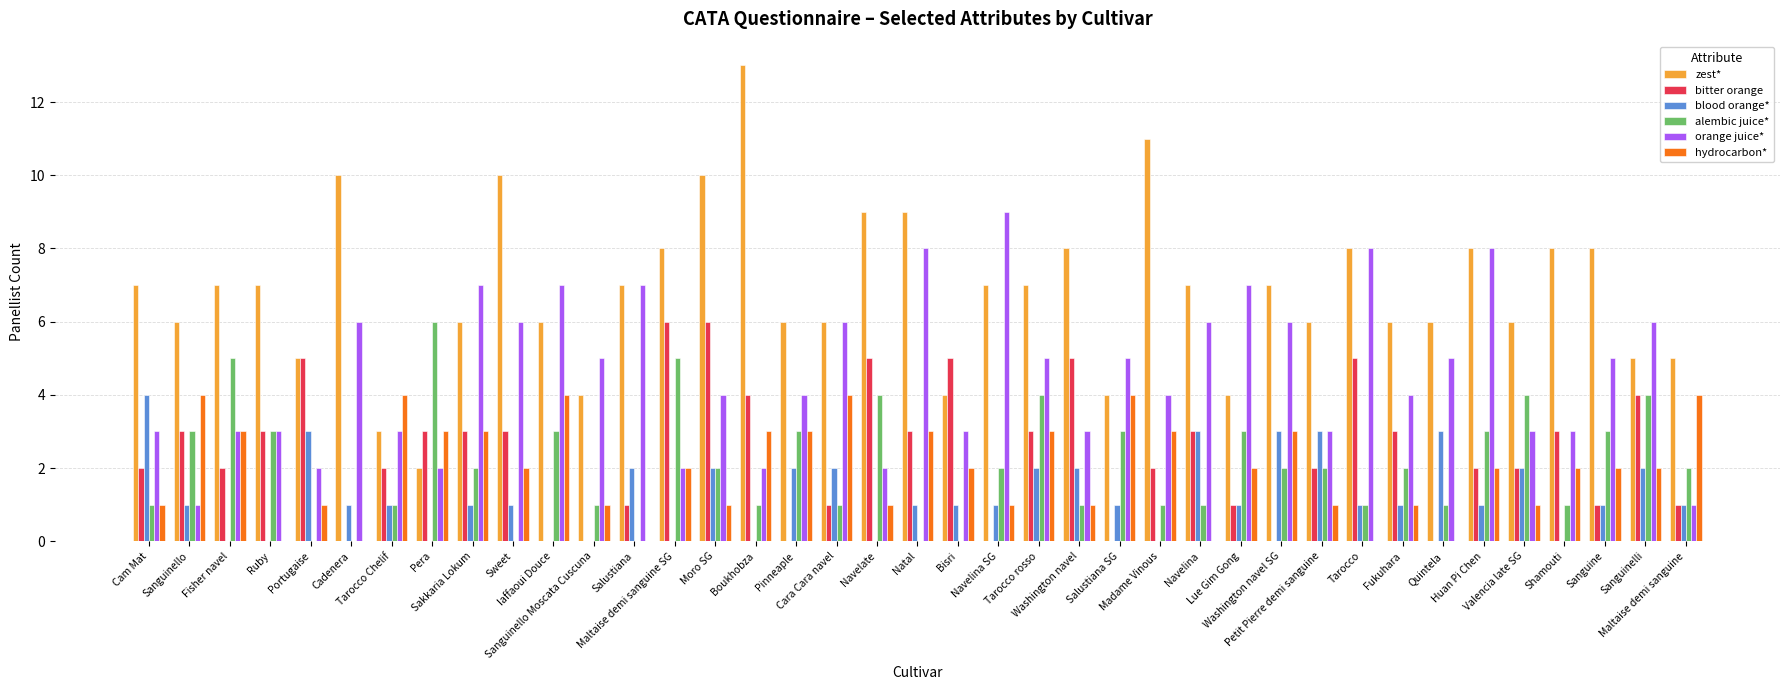

How many series are shown in this chart?

6